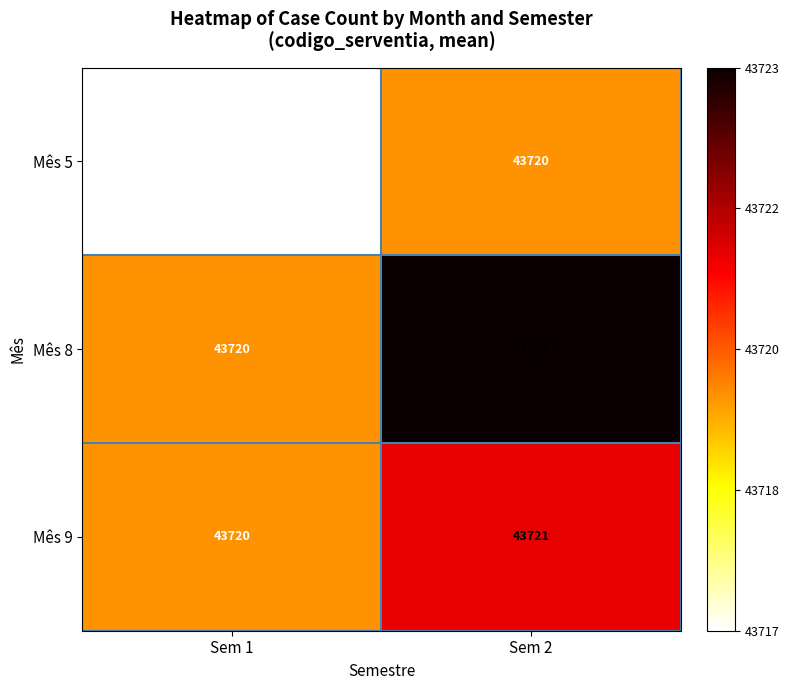

The Mês 9 series shows 60057 at Sem 1. True or false?

False